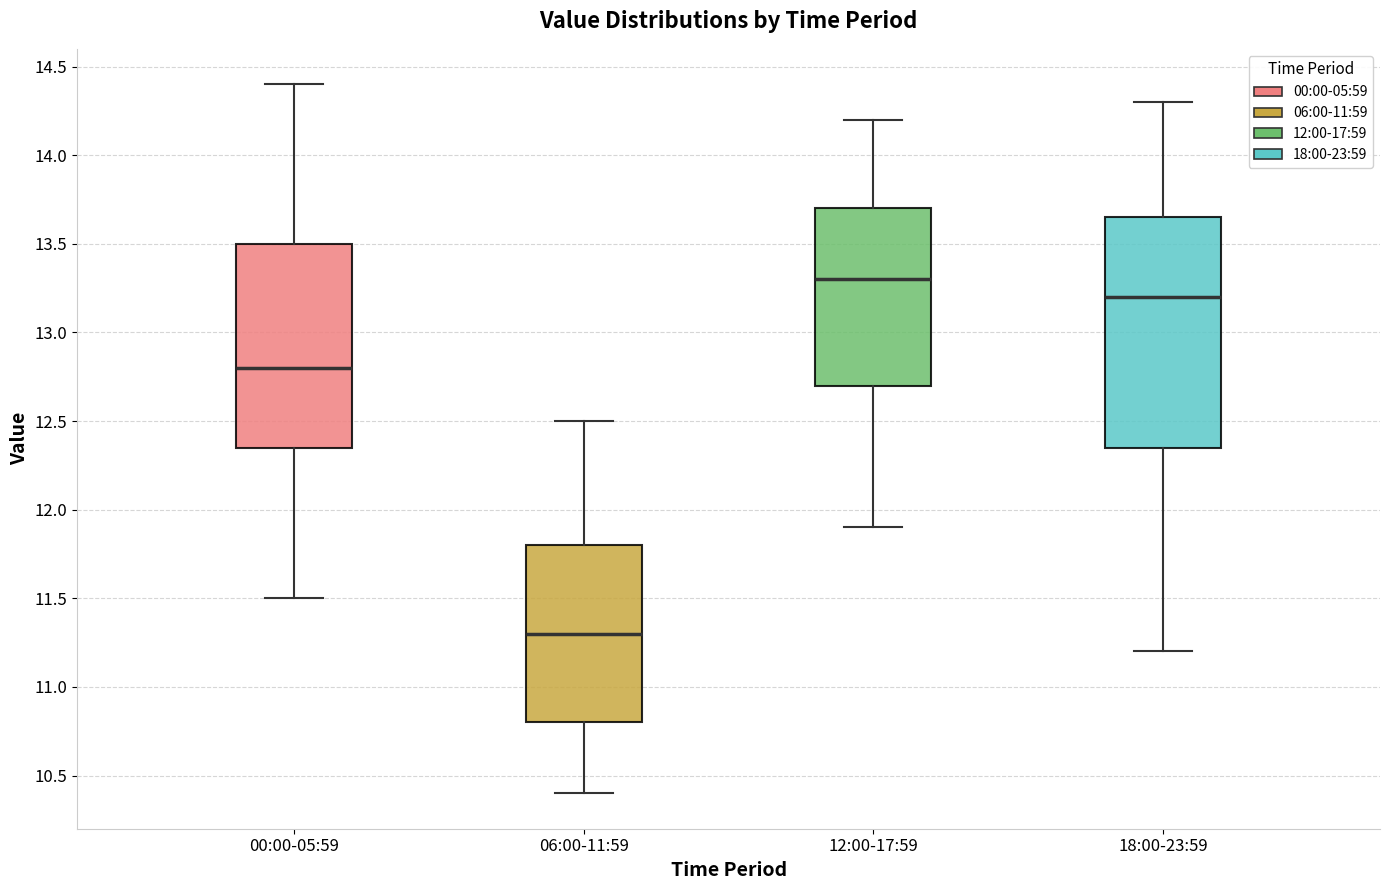

Reading left to right, transcribe this box plot: for each box, give where its median line is, the range the box spans, and where its two whiskers end, as read against the y-axis. The values are not printed on the chart, so give them approximately, as read against the axis.

00:00-05:59: median 12.80, box 12.35 to 13.50, whiskers 11.50 to 14.40
06:00-11:59: median 11.30, box 10.80 to 11.80, whiskers 10.40 to 12.50
12:00-17:59: median 13.30, box 12.70 to 13.70, whiskers 11.90 to 14.20
18:00-23:59: median 13.20, box 12.35 to 13.65, whiskers 11.20 to 14.30